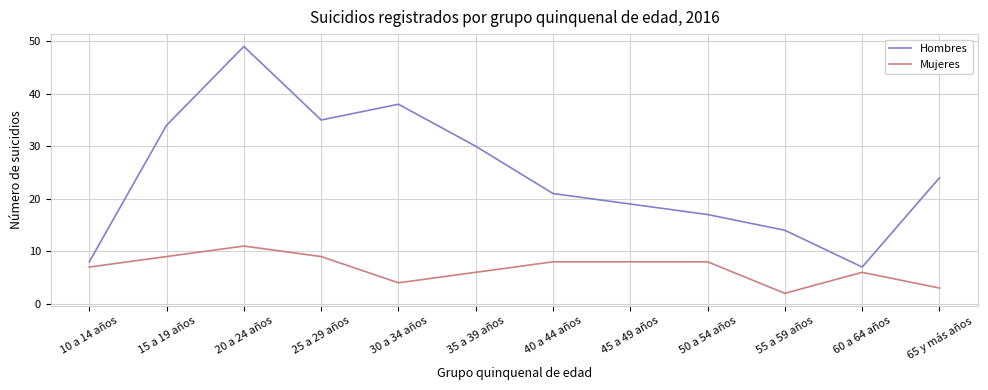

True or false: Mujeres and Hombres cross at least once.

False